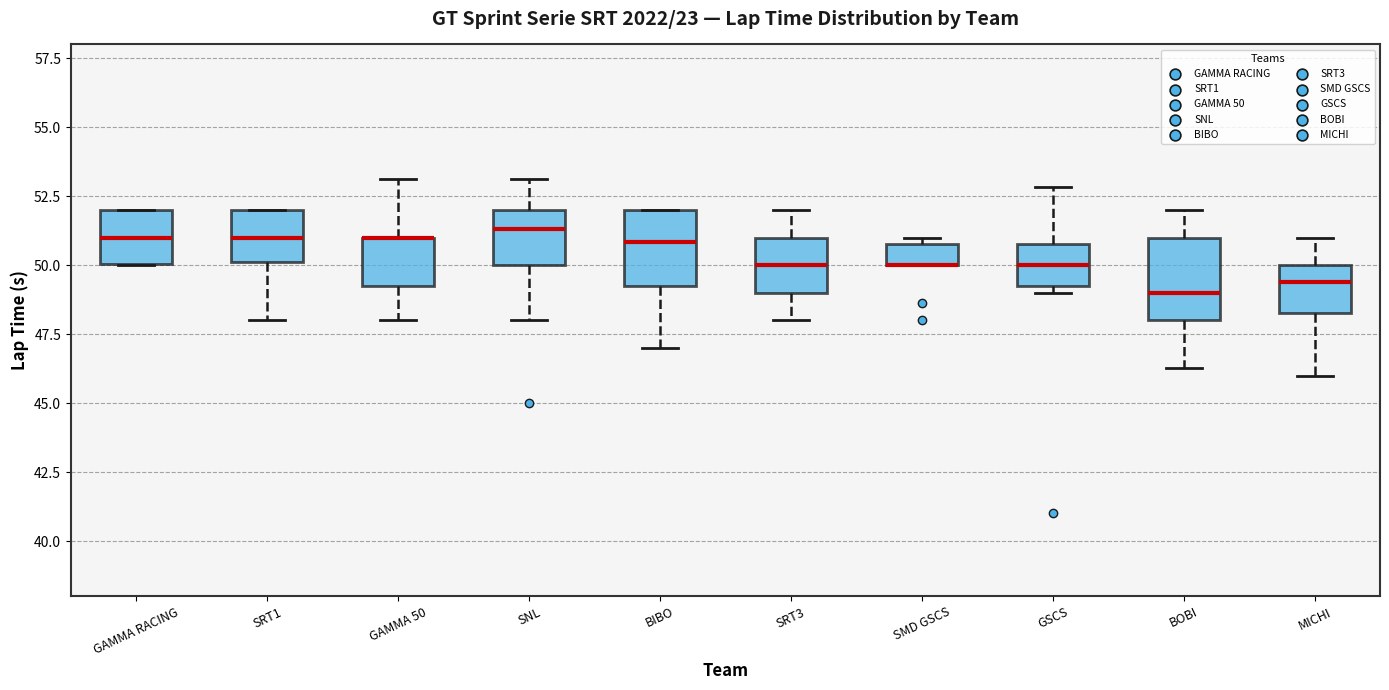

Reading left to right, transcribe this box plot: for each box, give where its median line is, the range the box spans, and where its two whiskers end, as read against the y-axis. The values are not printed on the chart, so give them approximately, as read against the axis.

GAMMA RACING: median 51.0, box 50.0 to 52.0, whiskers 50.0 to 52.0
SRT1: median 51.0, box 50.0 to 52.0, whiskers 48.0 to 52.0
GAMMA 50: median 51.0 (drawn on the box's upper edge), box 49.5 to 51.0, whiskers 48.0 to 53.0
SNL: median 51.5, box 50.0 to 52.0, whiskers 48.0 to 53.0
BIBO: median 51.0, box 49.5 to 52.0, whiskers 47.0 to 52.0
SRT3: median 50.0, box 49.0 to 51.0, whiskers 48.0 to 52.0
SMD GSCS: median 50.0 (drawn on the box's lower edge), box 50.0 to 51.0, whiskers 50.0 to 51.0 (just above the box's upper edge)
GSCS: median 50.0, box 49.5 to 51.0, whiskers 49.0 to 53.0
BOBI: median 49.0, box 48.0 to 51.0, whiskers 46.5 to 52.0
MICHI: median 49.5, box 48.5 to 50.0, whiskers 46.0 to 51.0